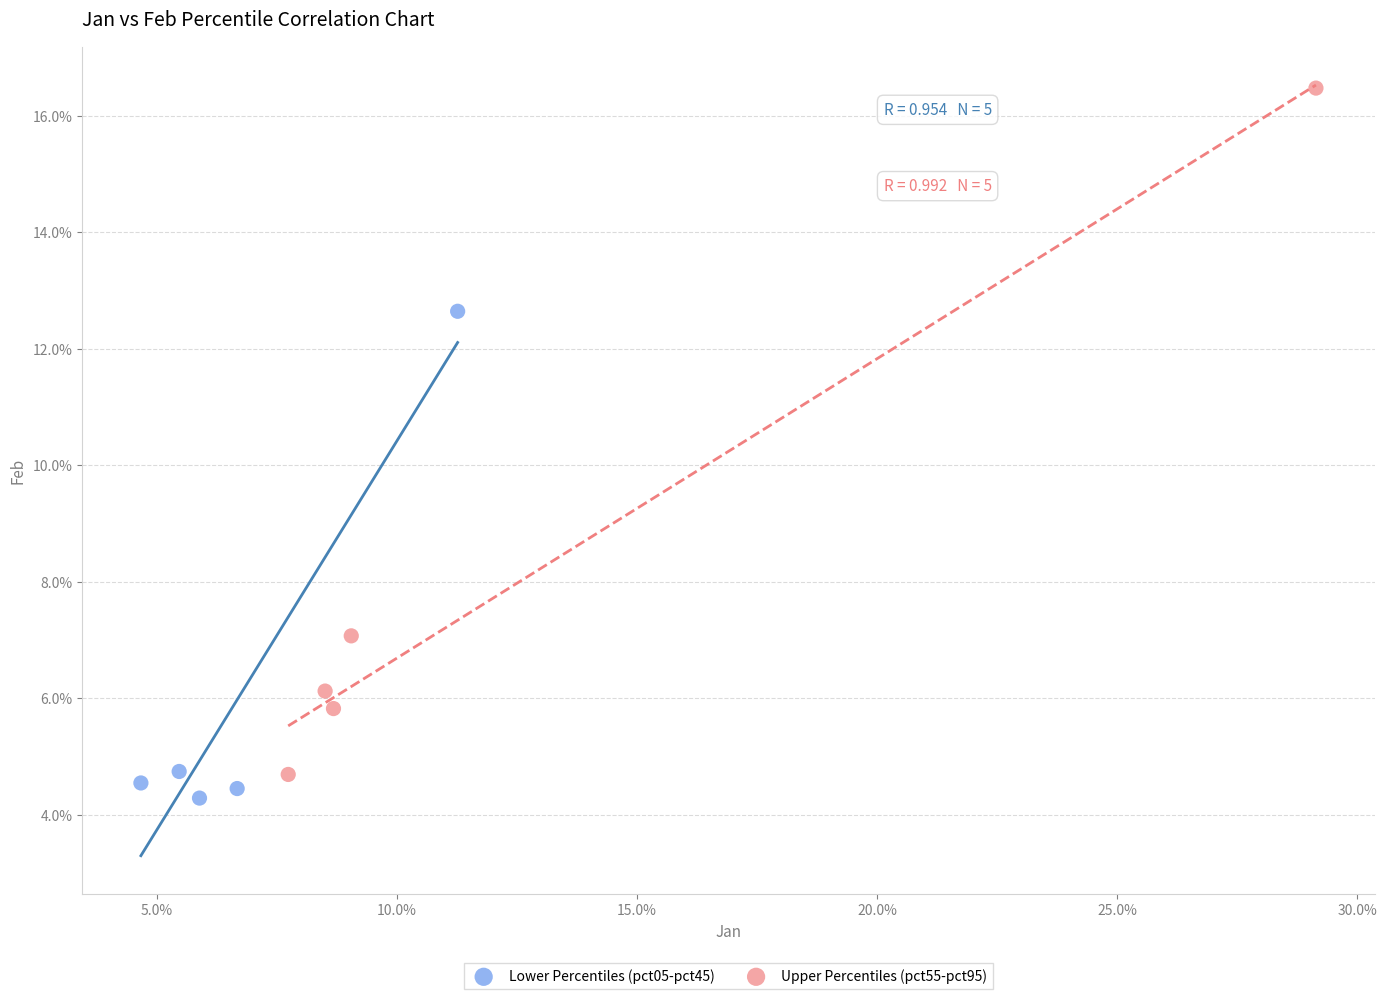

Which series has the largest Y range (max minus min)?

Upper Percentiles (pct55-pct95)